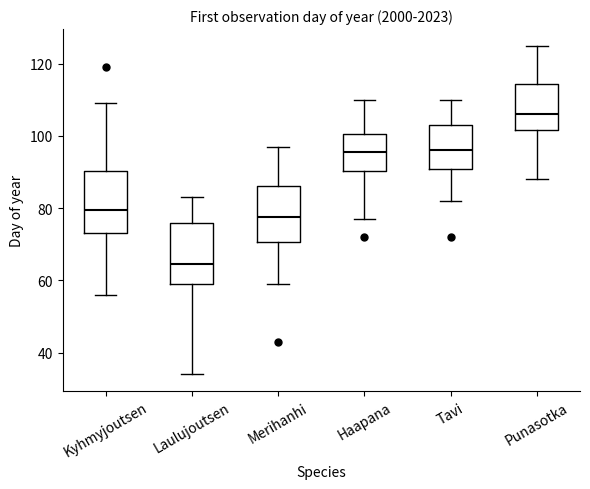

Reading left to right, transcribe this box plot: for each box, give where its median line is, the range the box spans, and where its two whiskers end, as read against the y-axis. The values are not printed on the chart, so give them approximately, as read against the axis.

Kyhmyjoutsen: median 80, box 74 to 90, whiskers 56 to 110
Laulujoutsen: median 64, box 60 to 76, whiskers 34 to 84
Merihanhi: median 78, box 70 to 86, whiskers 60 to 98
Haapana: median 96, box 90 to 100, whiskers 78 to 110
Tavi: median 96, box 90 to 104, whiskers 82 to 110
Punasotka: median 106, box 102 to 114, whiskers 88 to 126